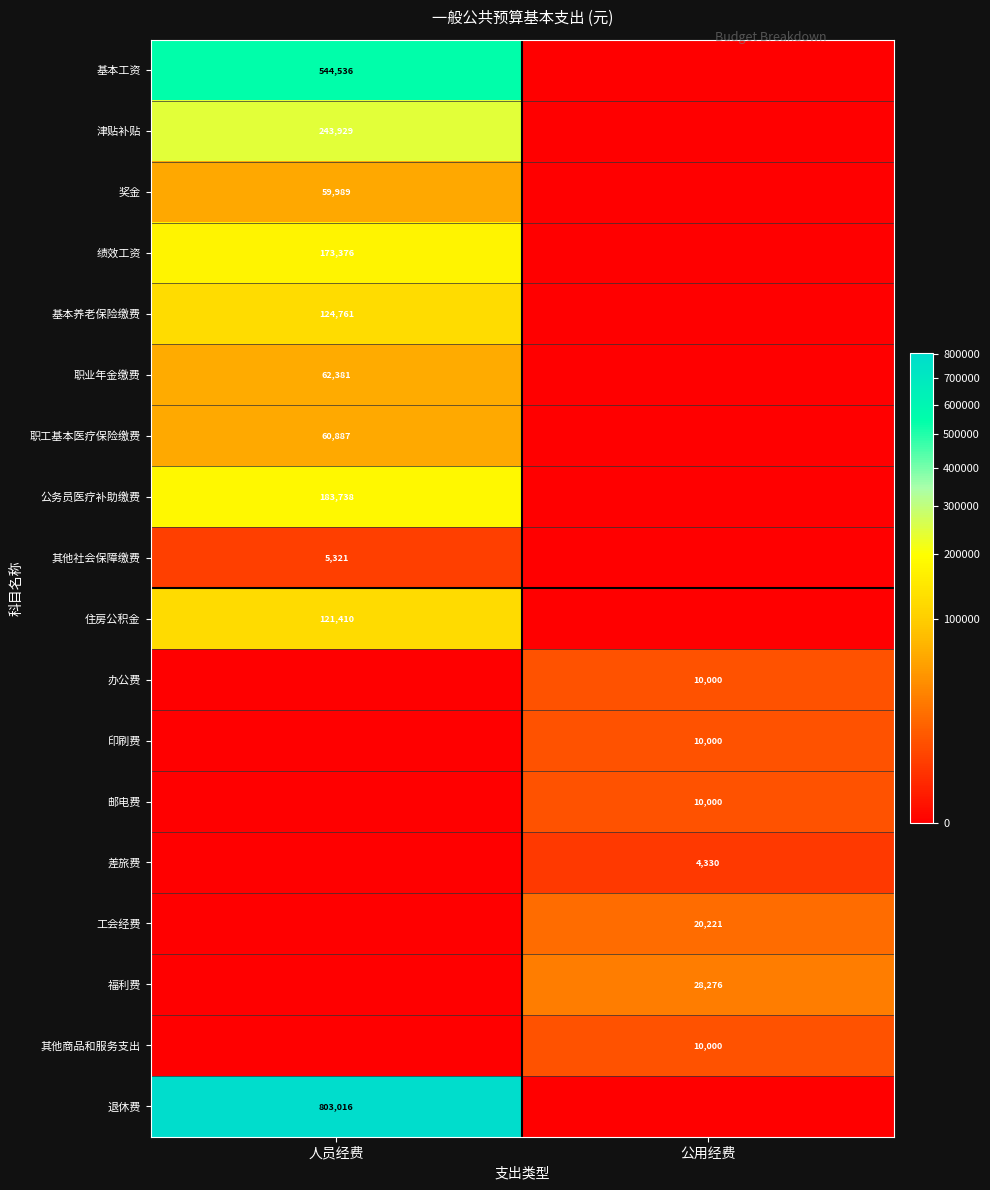

The value of 津贴补贴 at 人员经费 is 121252. True or false?

False